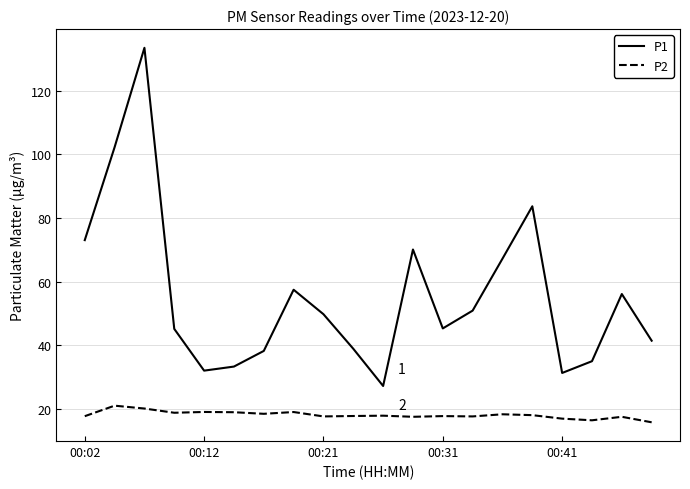

What is the difference between the maximum and minimum values in the P1 series?

106.4